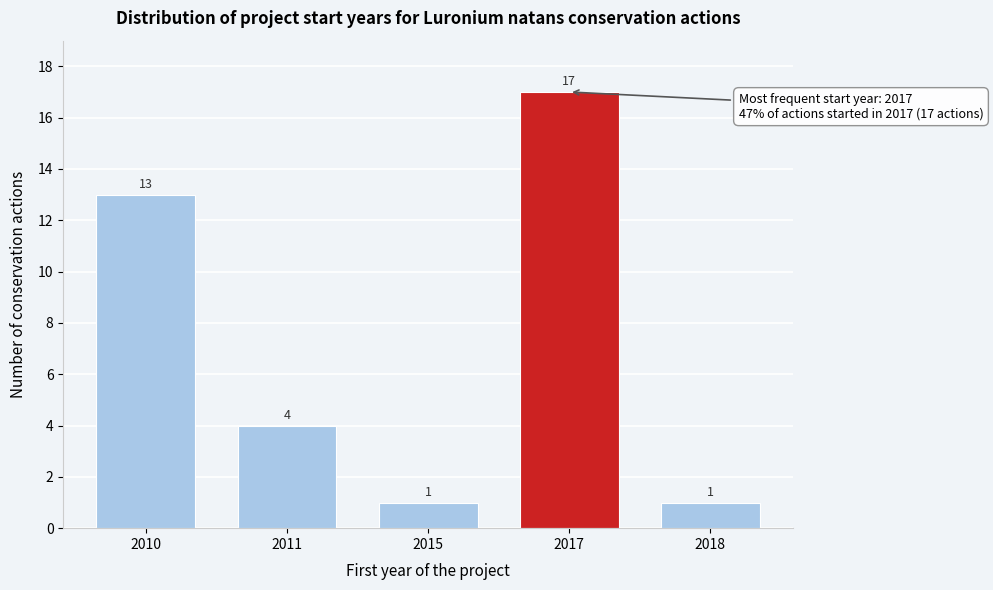

Reading left to right, what are all the values shown in this chart?

13	4	1	17	1